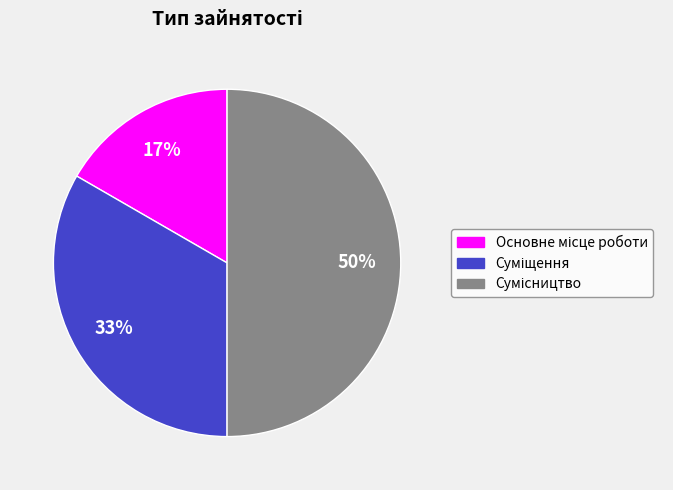

To the nearest percent, what is the average slice percentage?

33%